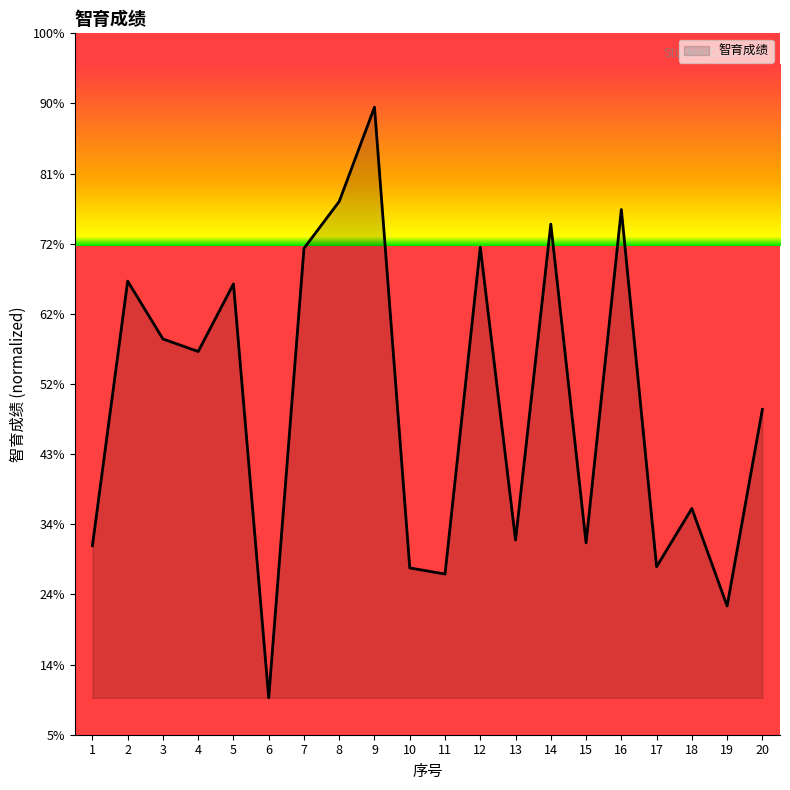

What is the ratio of the value at 2 to the value at 12?

0.9